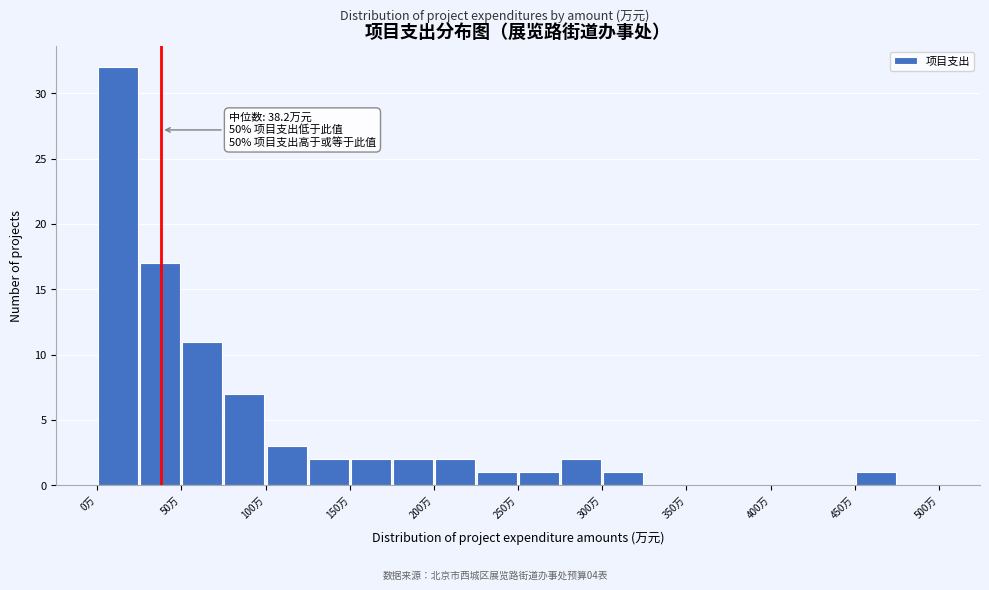

Which range on the x-axis has the tallest bar?

0 to 25